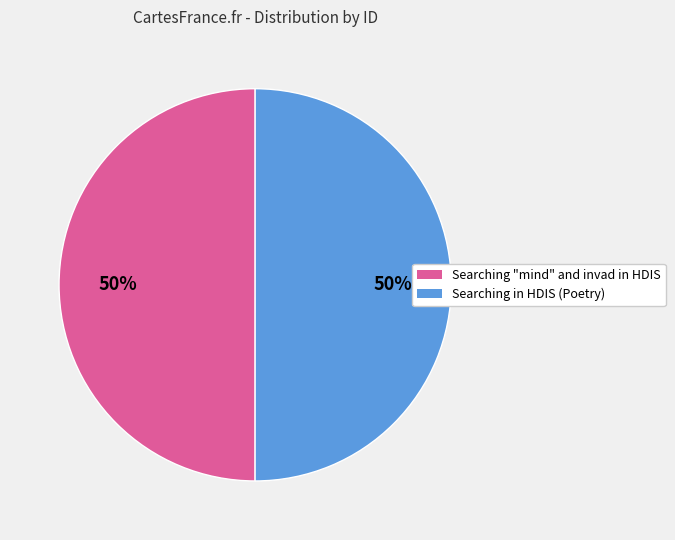

To the nearest percent, what is the average slice percentage?

50%